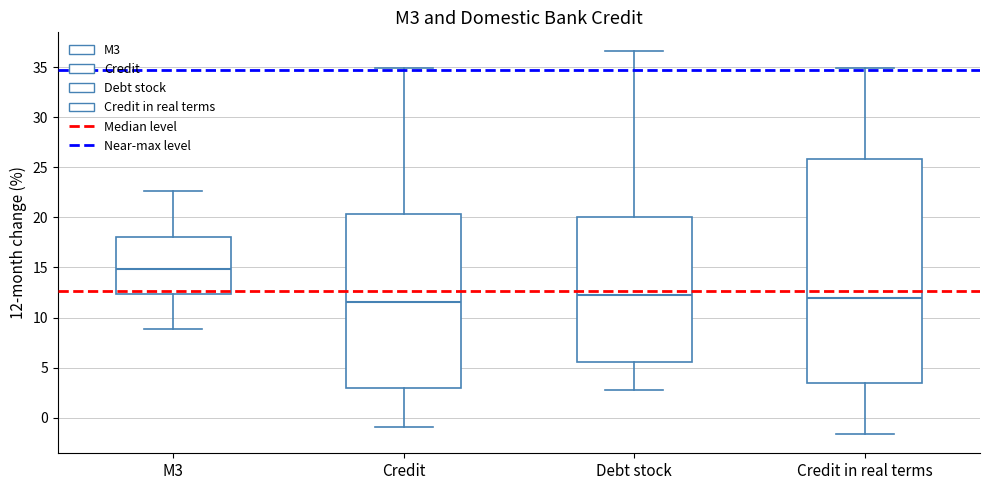

Reading left to right, transcribe this box plot: for each box, give where its median line is, the range the box spans, and where its two whiskers end, as read against the y-axis. The values are not printed on the chart, so give them approximately, as read against the axis.

M3: median 15.0, box 12.5 to 18.0, whiskers 9.0 to 22.5
Credit: median 11.5, box 3.0 to 20.5, whiskers -1.0 to 35.0
Debt stock: median 12.5, box 5.5 to 20.0, whiskers 3.0 to 36.5
Credit in real terms: median 12.0, box 3.5 to 26.0, whiskers -1.5 to 35.0